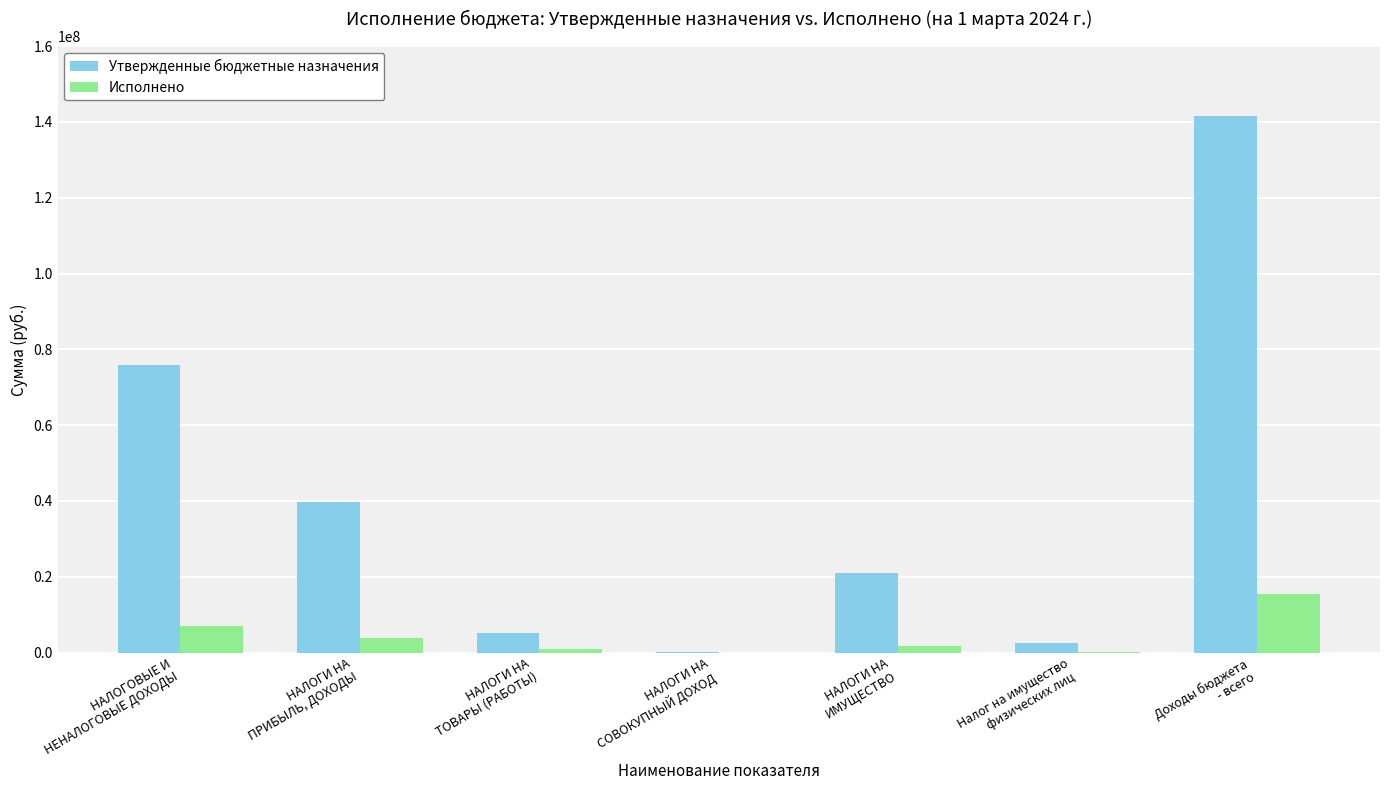

Which series has the widest spread of values?

Утвержденные бюджетные назначения